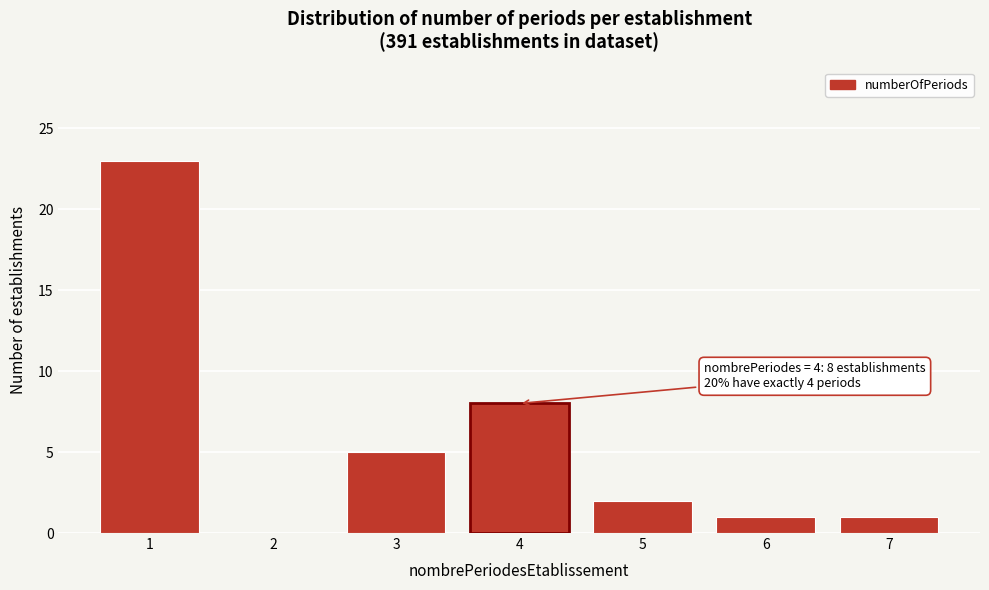

Reading left to right, extract all data points from this chart.

1=23	2=0	3=5	4=8	5=2	6=1	7=1